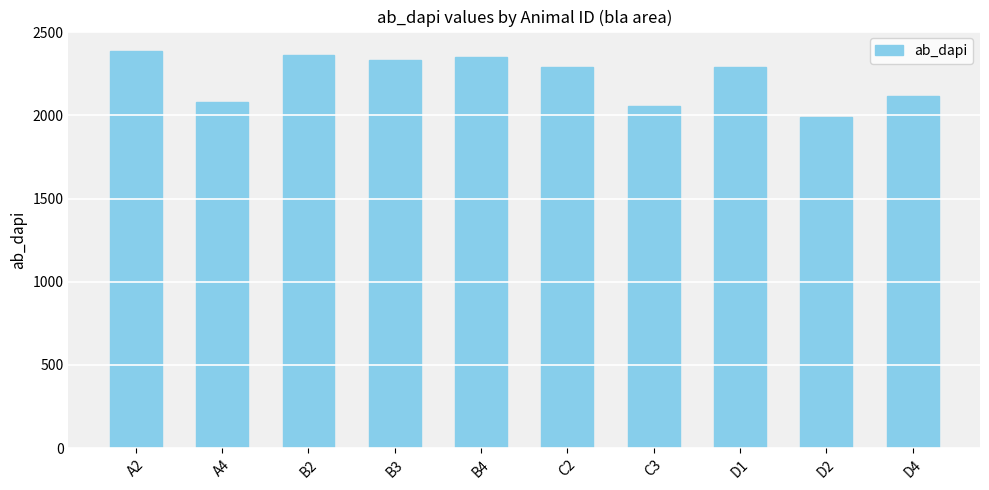

What is the sum of the values at C3 and B4?

4407.6